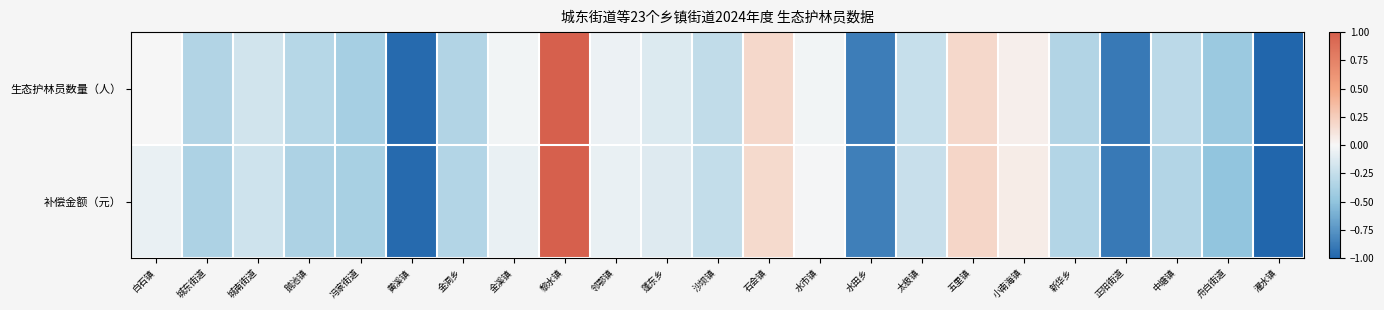

What is the minimum value shown in the chart?

-1.0